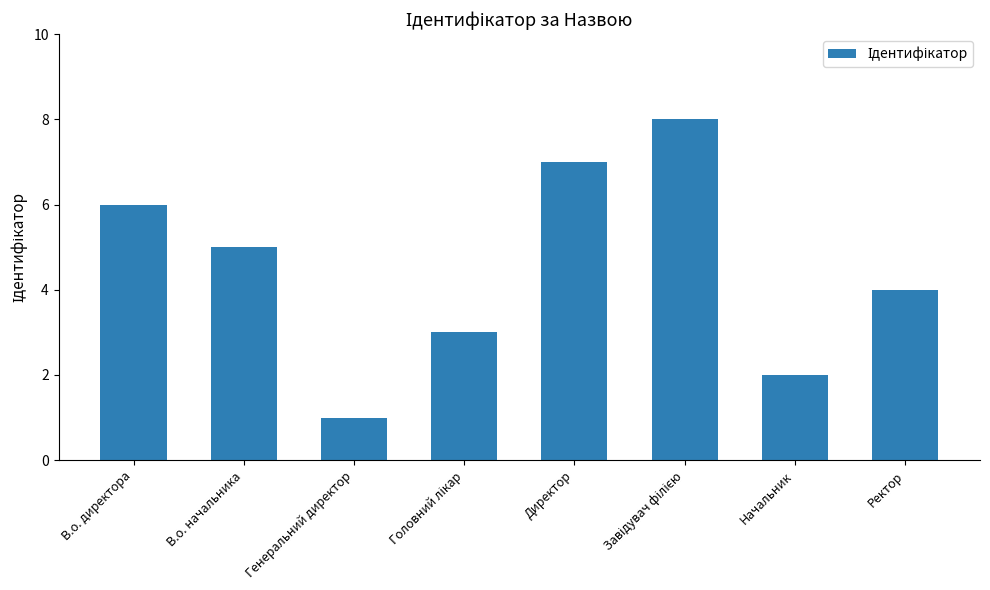

Between В.о. начальника and Директор, which is larger?

Директор